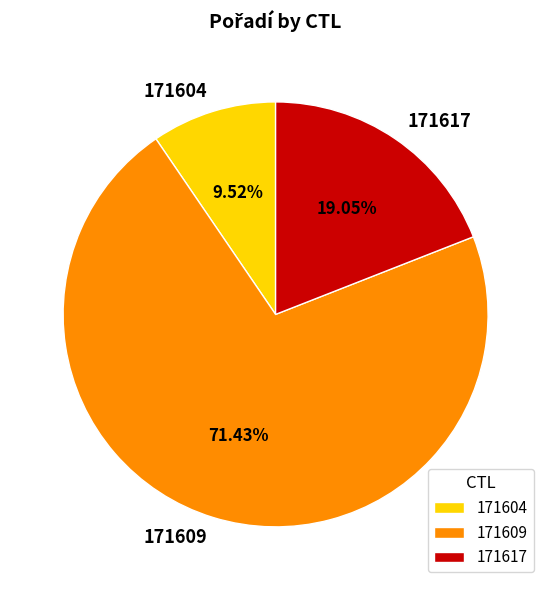

True or false: 171617 accounts for 19% of the total.

True